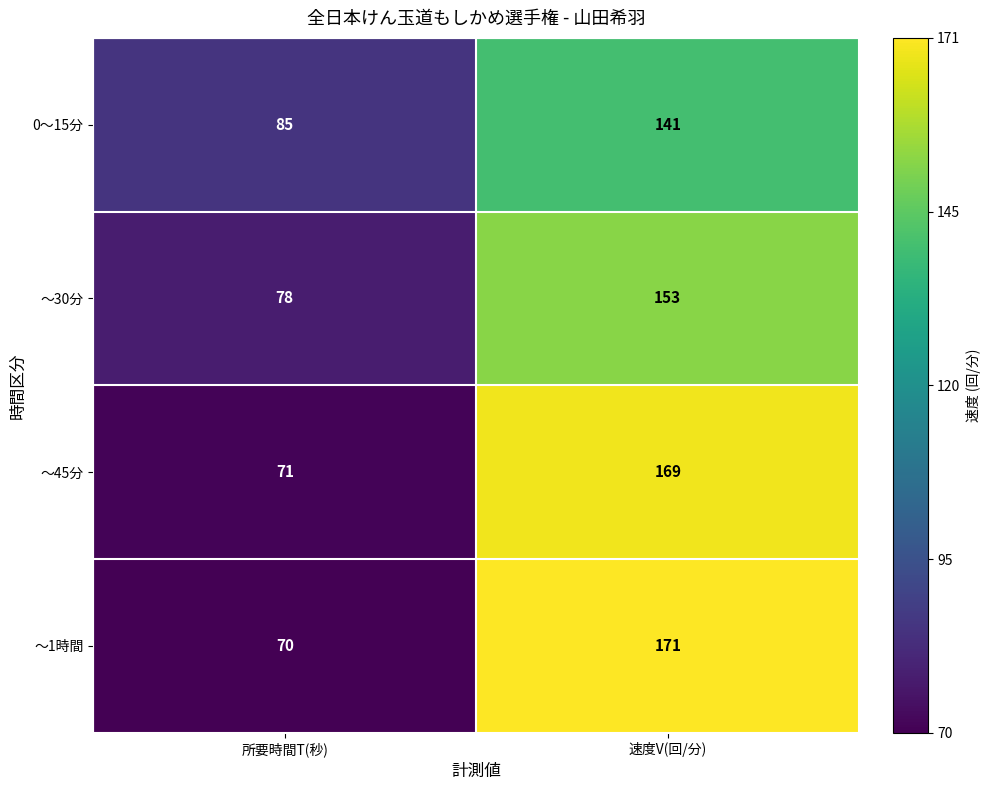

What is the difference between the highest and lowest values at 速度V(回/分)?

30